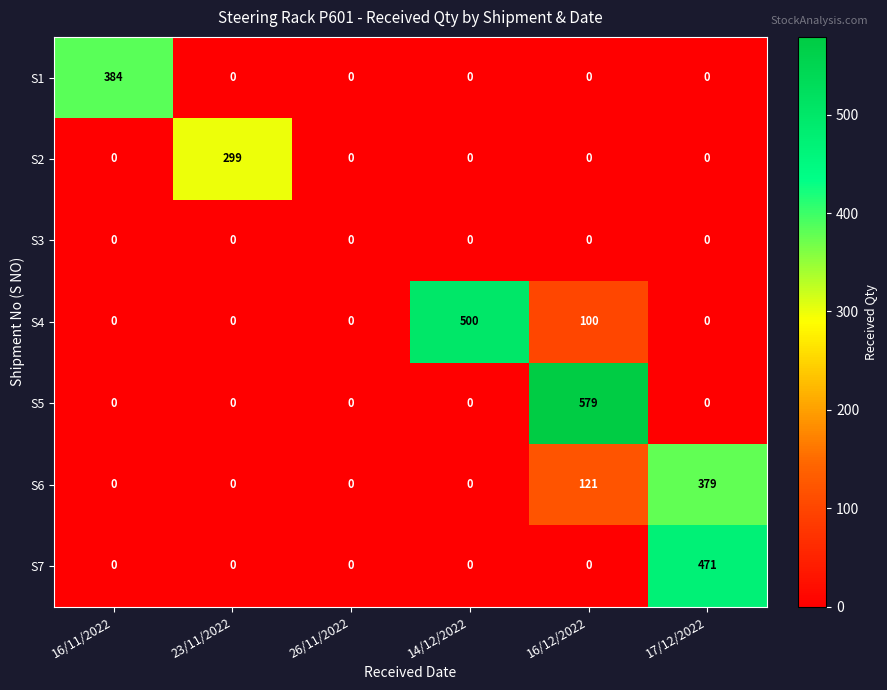

At how many categories does at least one series exceed 249?

5